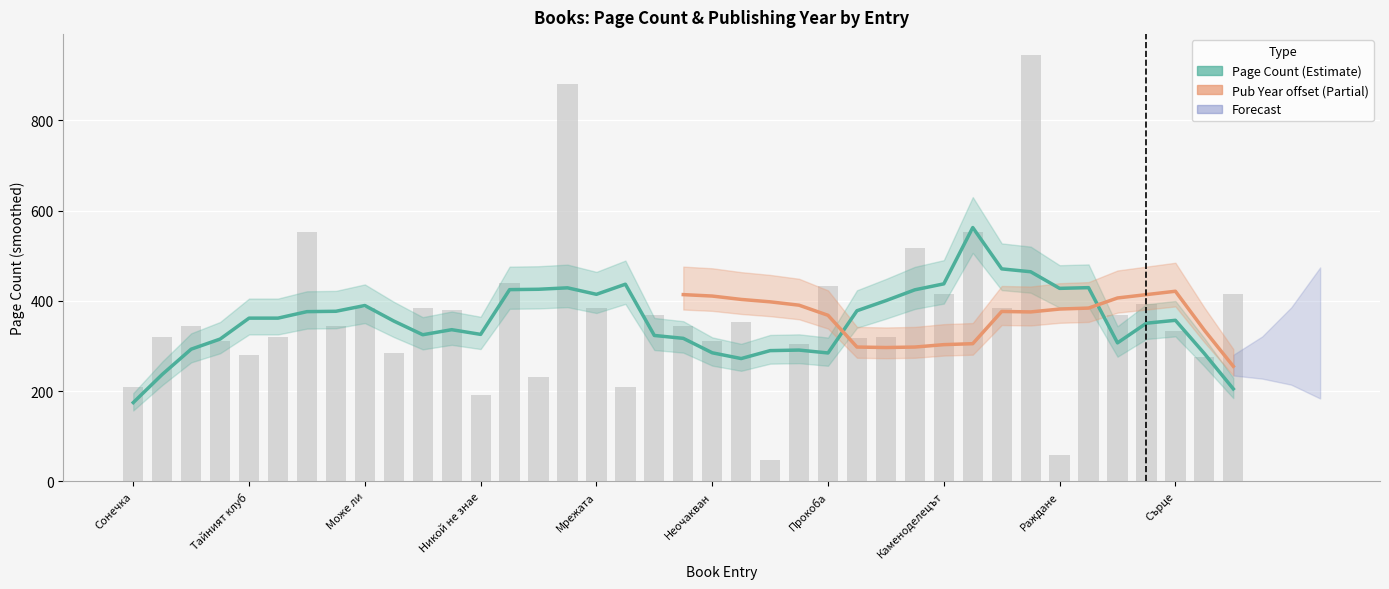

Does the chart contain stacked bars?

No